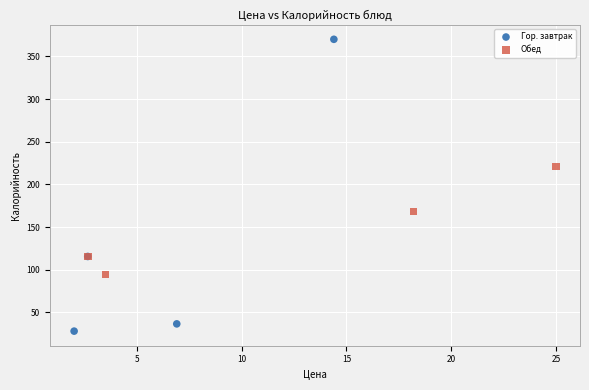

Which series has the widest spread of Y values?

Гор. завтрак